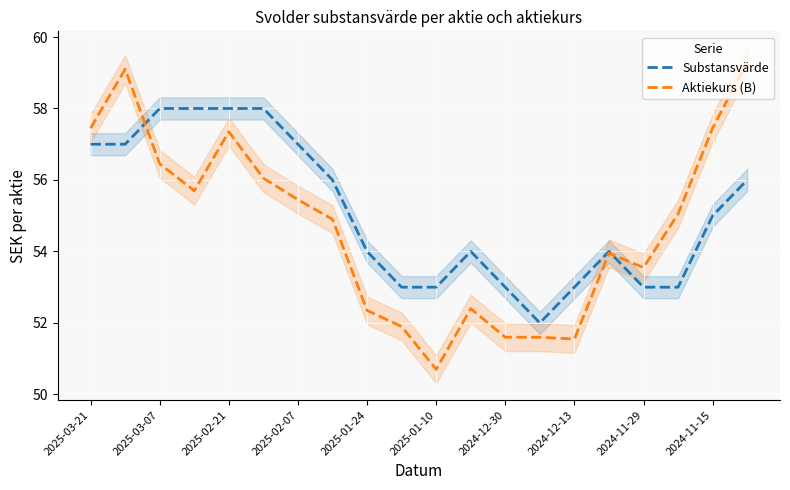

At which category does the chart reach its peak across all series?

19